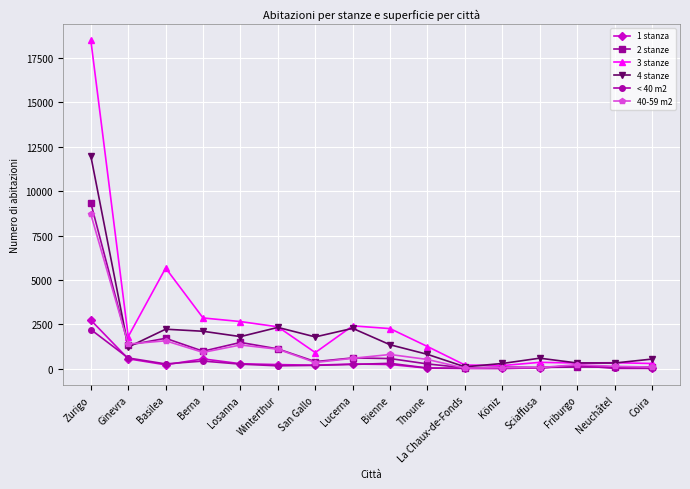

True or false: 40-59 m2 has more than 0 points higher than both neighbors.

True